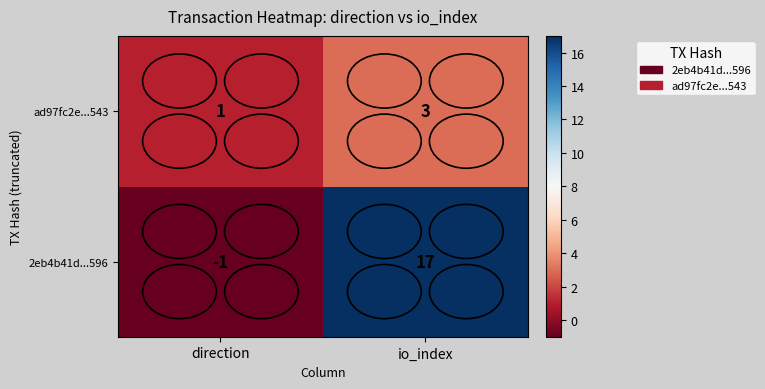

Which series has the widest spread of values?

2eb4b41d...596